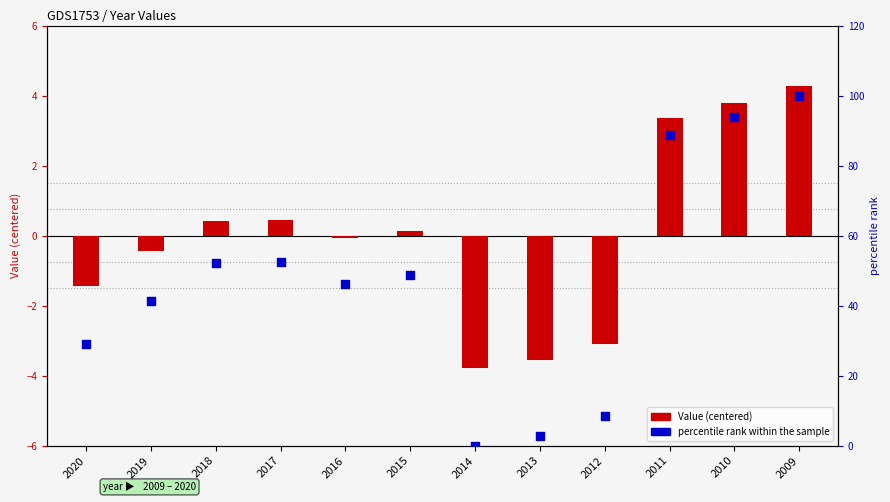

Which series contains the highest Y value?

percentile rank within the sample